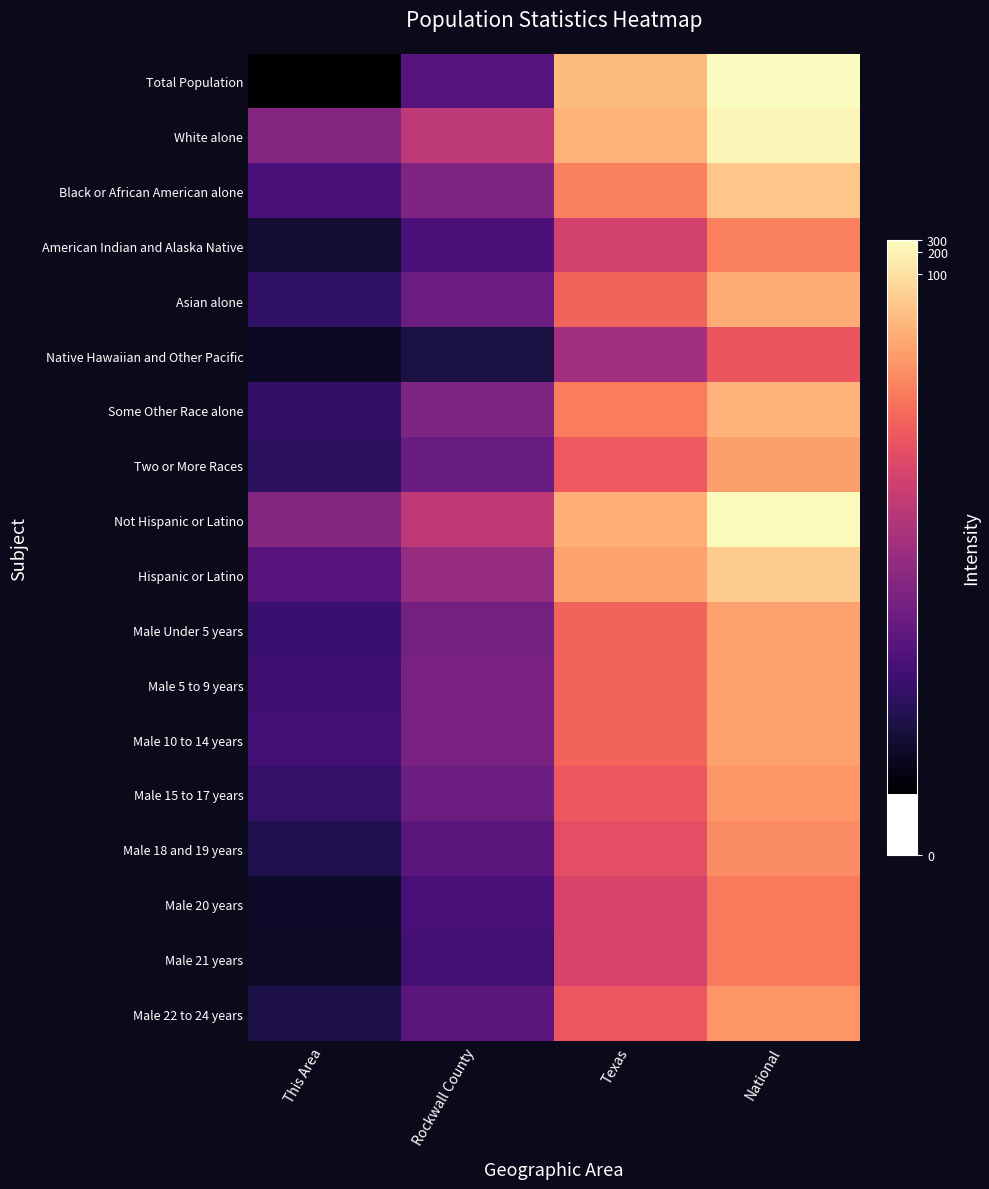

At how many categories does at least one series exceed 4?

4